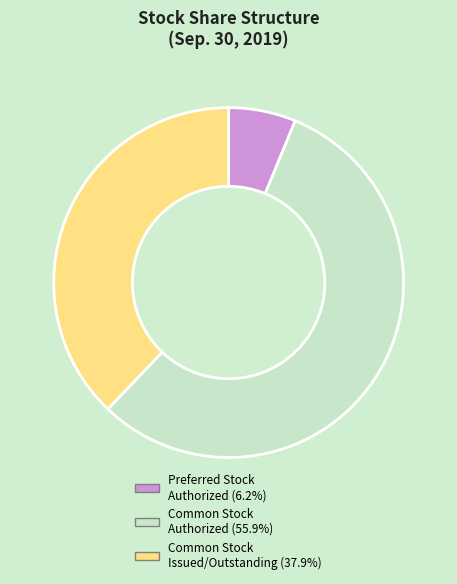

Is there any slice that represents more than half of the pie?

Yes